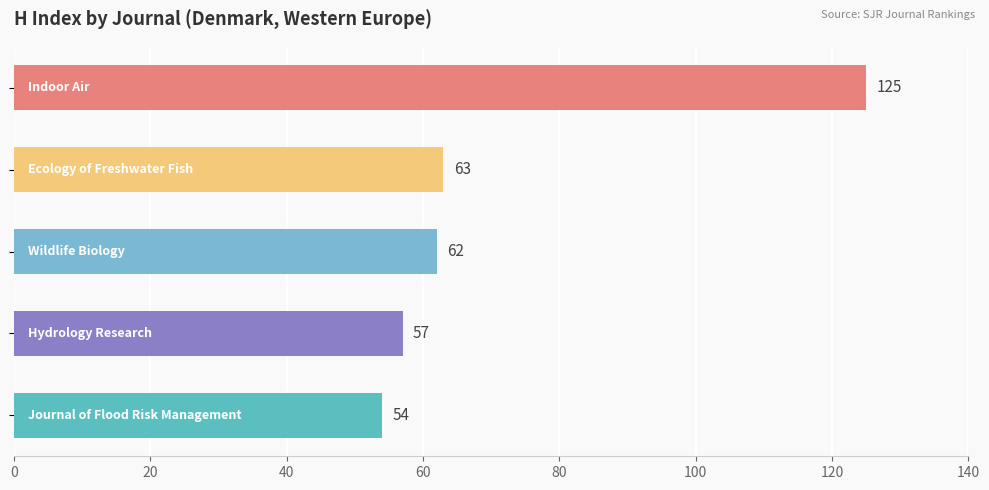

Reading top to bottom, extract all data points from this chart.

125	63	62	57	54